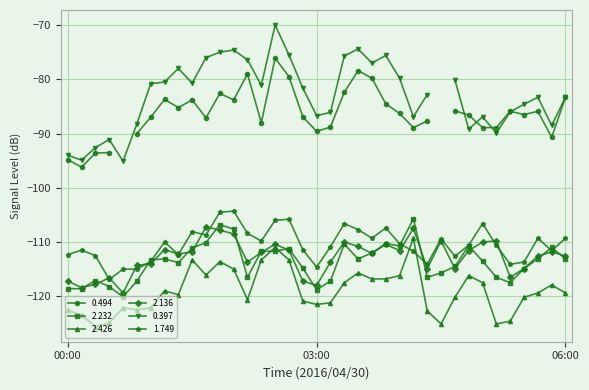

What is the highest value of the 1.749 series?

-104.3